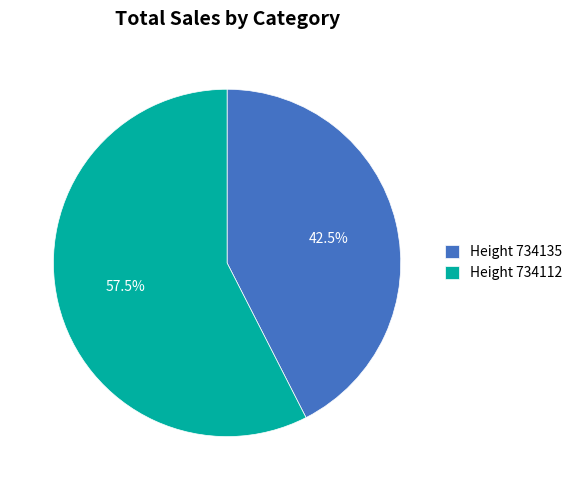

Rank the categories by value from lowest to highest.

Height 734135, Height 734112